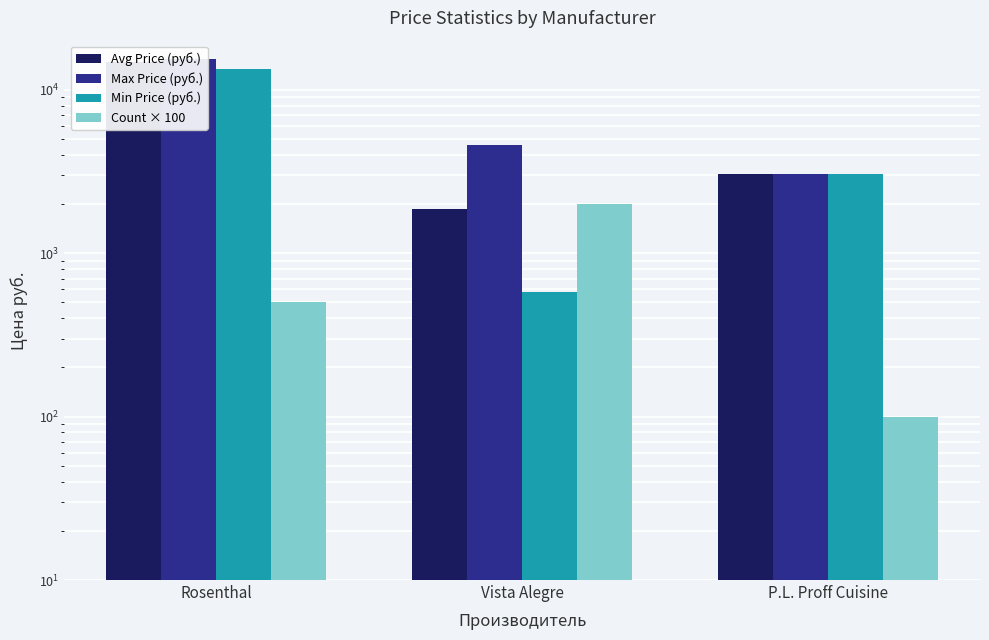

Rank the categories by Max Price (руб.) value from highest to lowest.

Rosenthal, Vista Alegre, P.L. Proff Cuisine